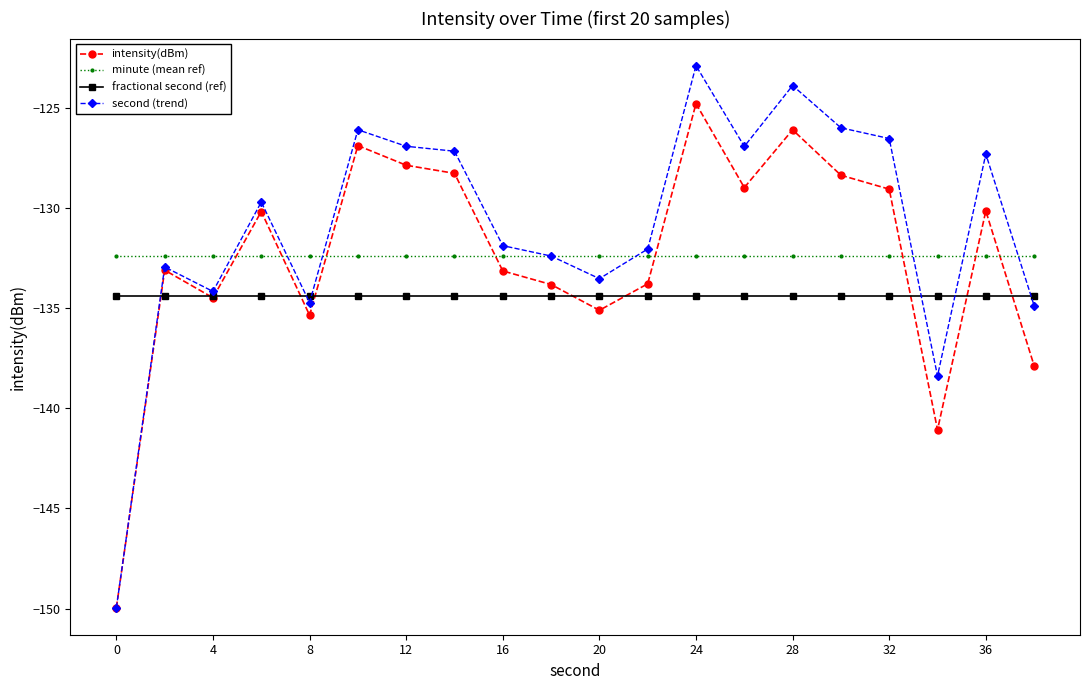

Which series has the largest range (max minus min)?

second (trend)